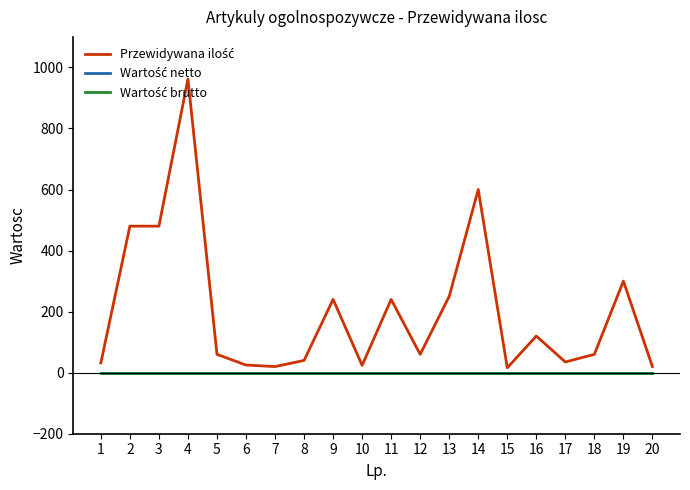

What is the value of the Przewidywana ilość point at the 11th from the left?

240